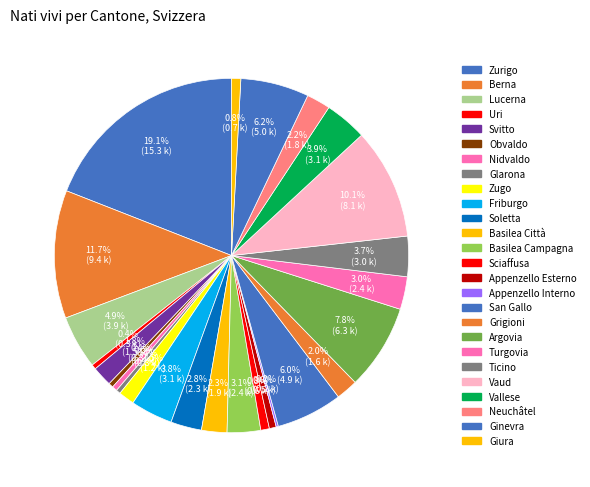

Count the number of slices in the pie.

26